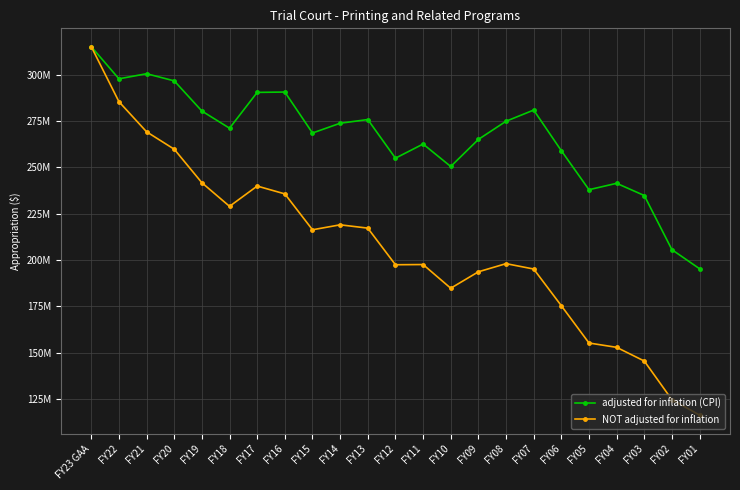

Rank the series by their average value, from lowest to highest.

NOT adjusted for inflation, adjusted for inflation (CPI)